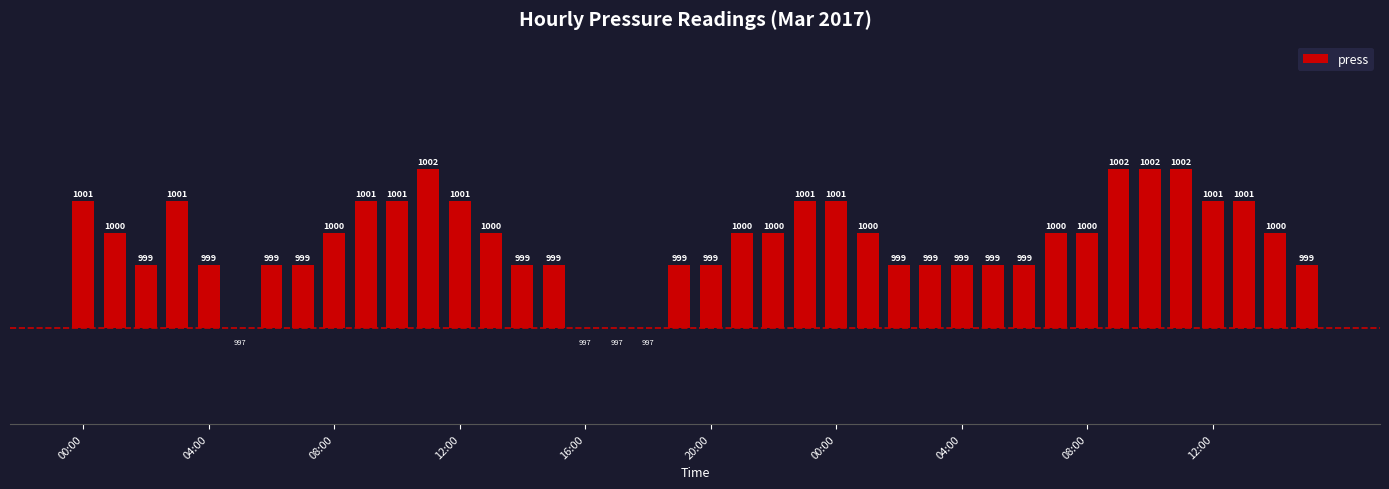

The value at 19 is 1. True or false?

False